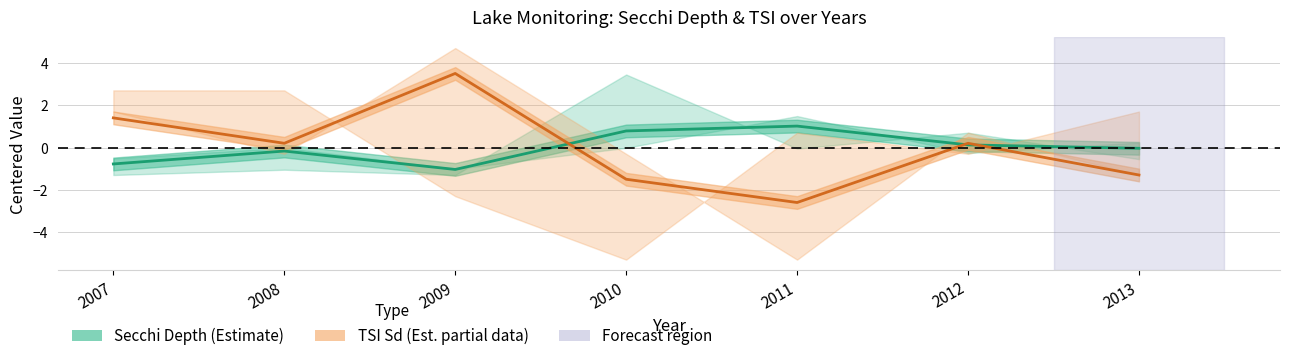

What is the value of the Secchi Depth (Estimate) point at the 5th from the left?

1.0